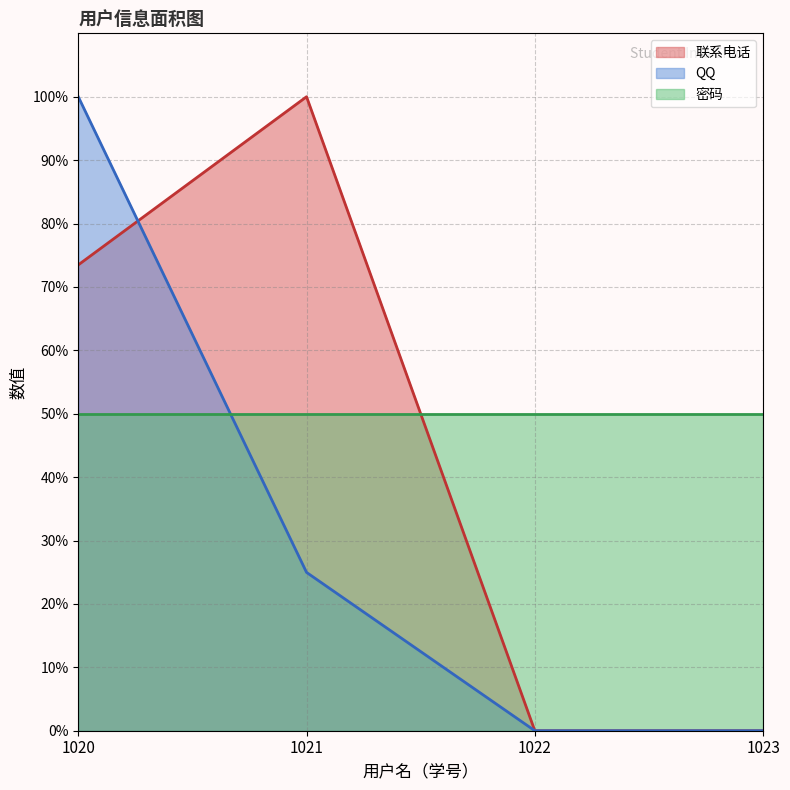

List the series in order of their overall mean, lowest first.

QQ, 联系电话, 密码